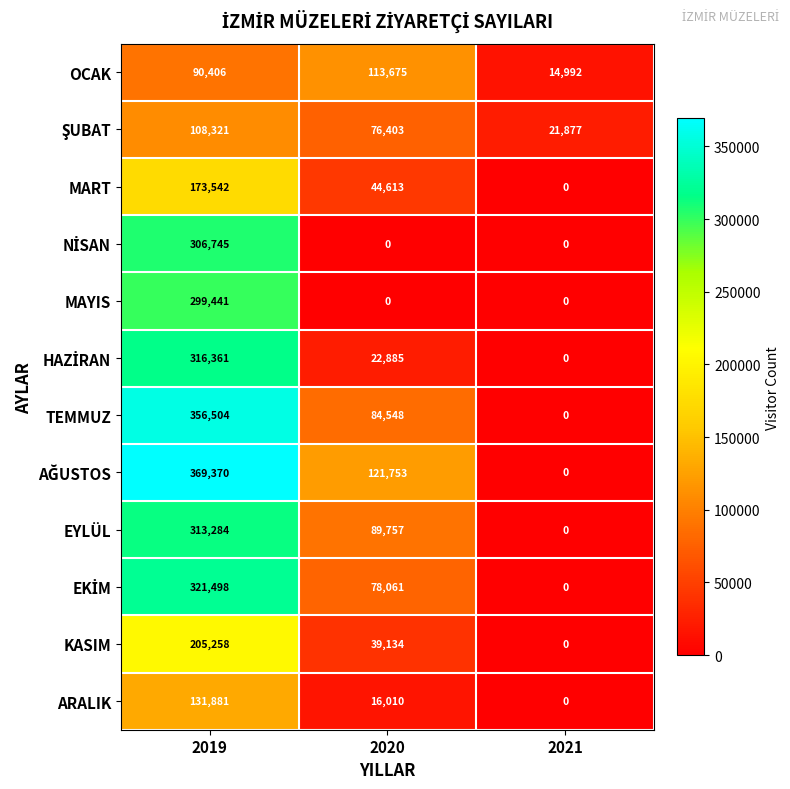

At which category does the chart reach its peak across all series?

2019